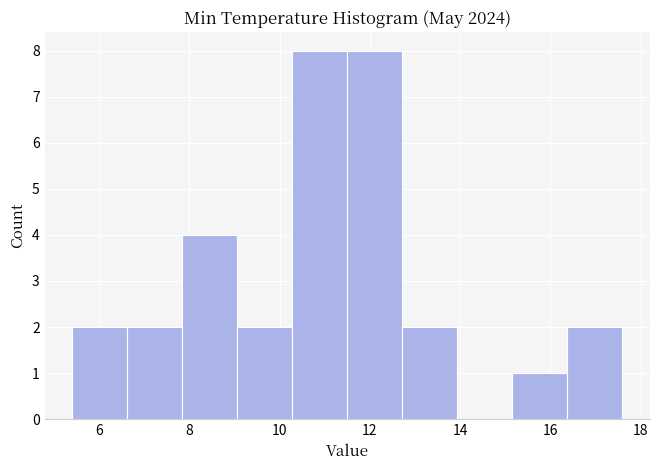

How tall is the bar that spans 11.50 to 12.72 on the x-axis? Neither the bar edges nor the heights are printed on the chart, so give them approximately, as read against the axes.

8